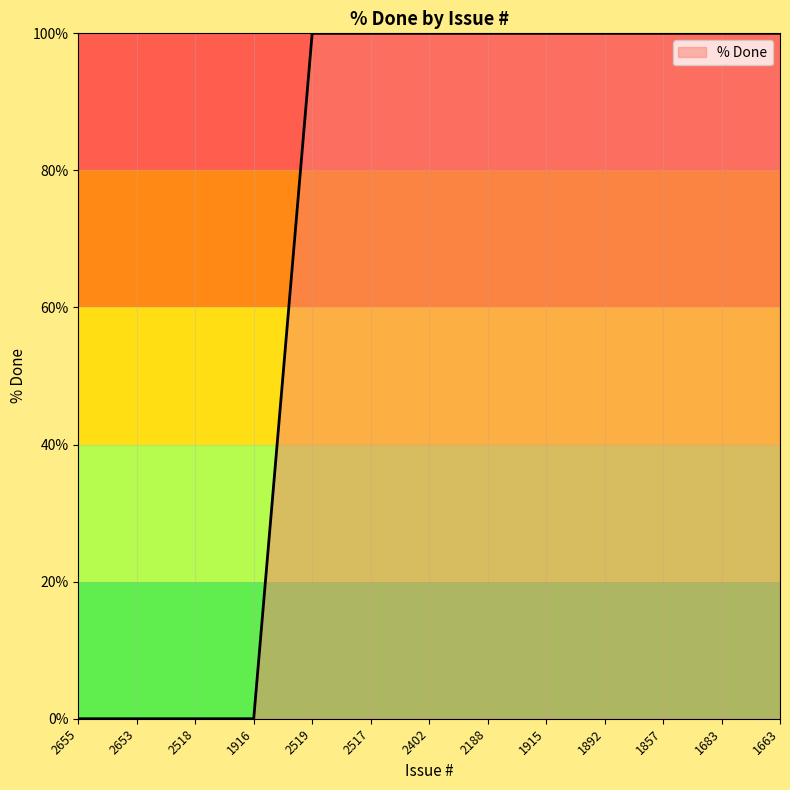

What is the difference between the values at 1857 and 1916?

100